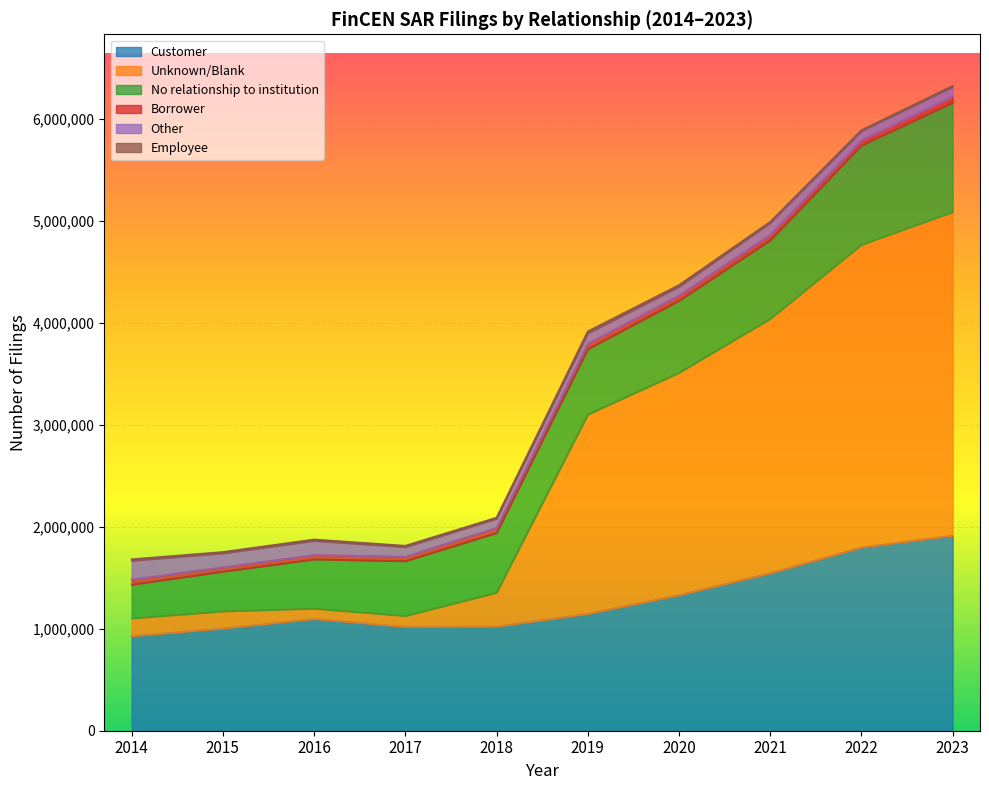

Read the Employee value at 2018, to the nearest 100.

11400